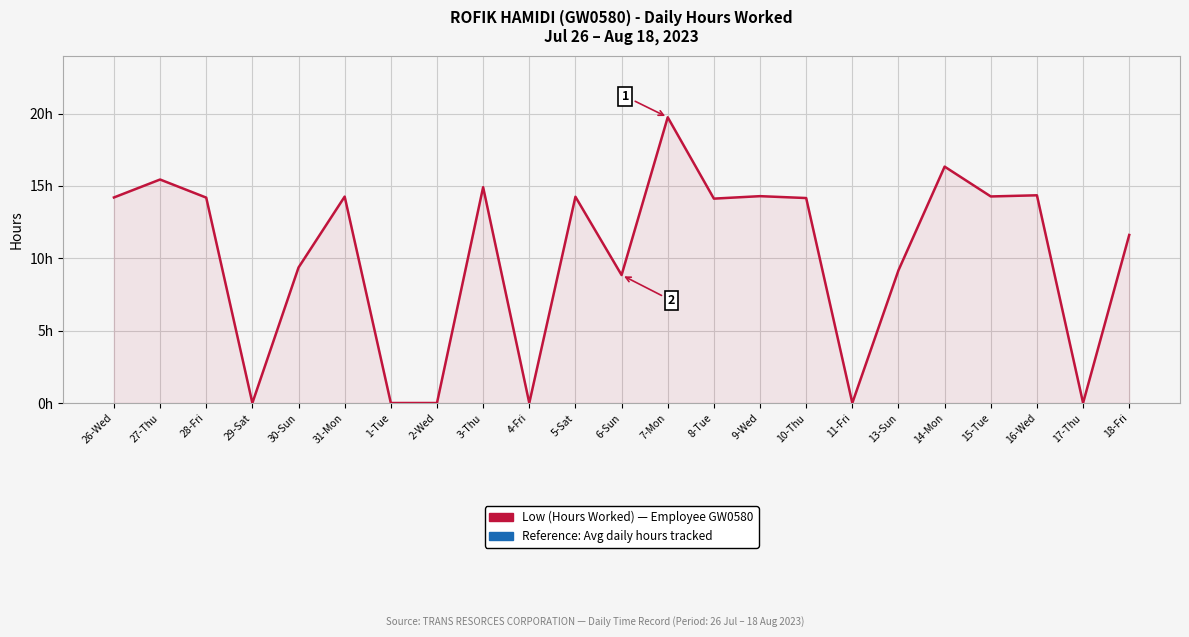

What position from the right is 29-Sat?

20